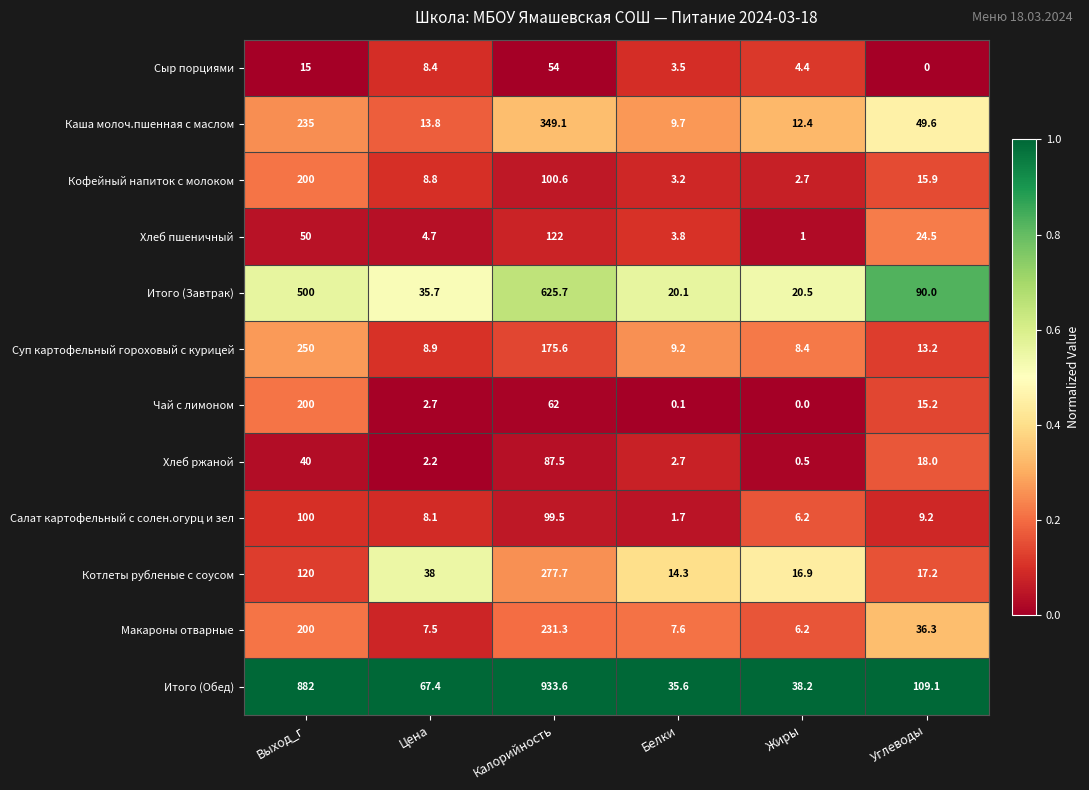

What is the spread (max minus min) of values at Выход_г?

867.0